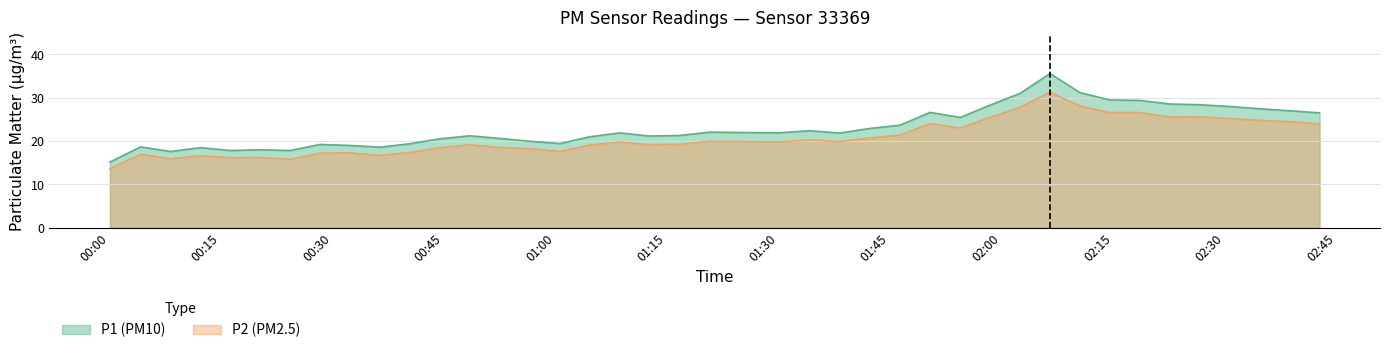

Rank the series at 2023-09-12T02:38:44 from highest to lowest value.

P1, P2